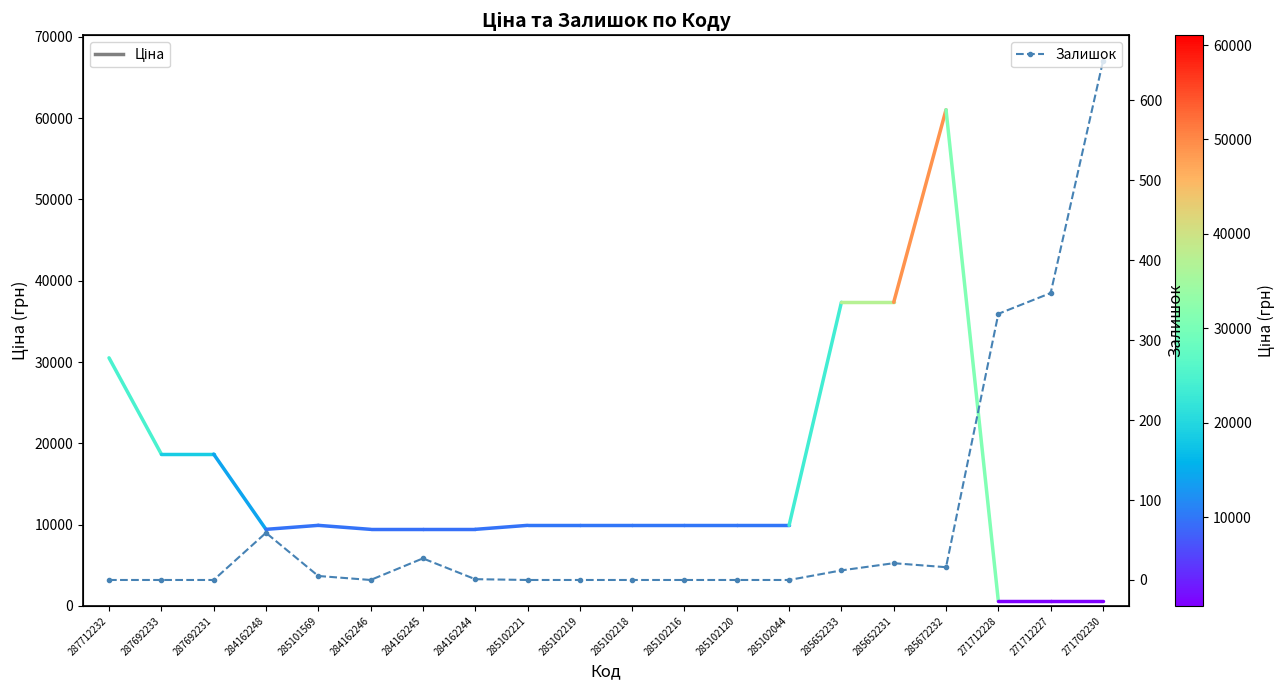

How many points are higher than both their immediate neighbors (excluding endpoints)?

3